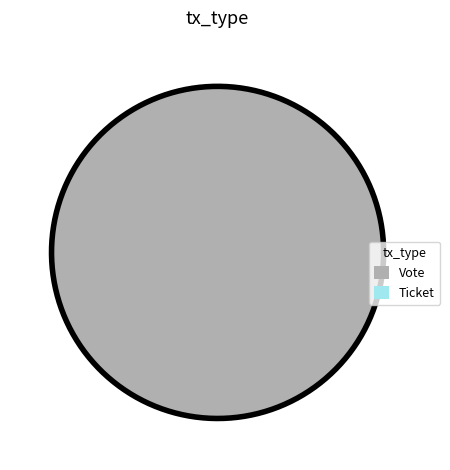

To the nearest percent, what is the difference between the largest and smallest slice percentages?

100%